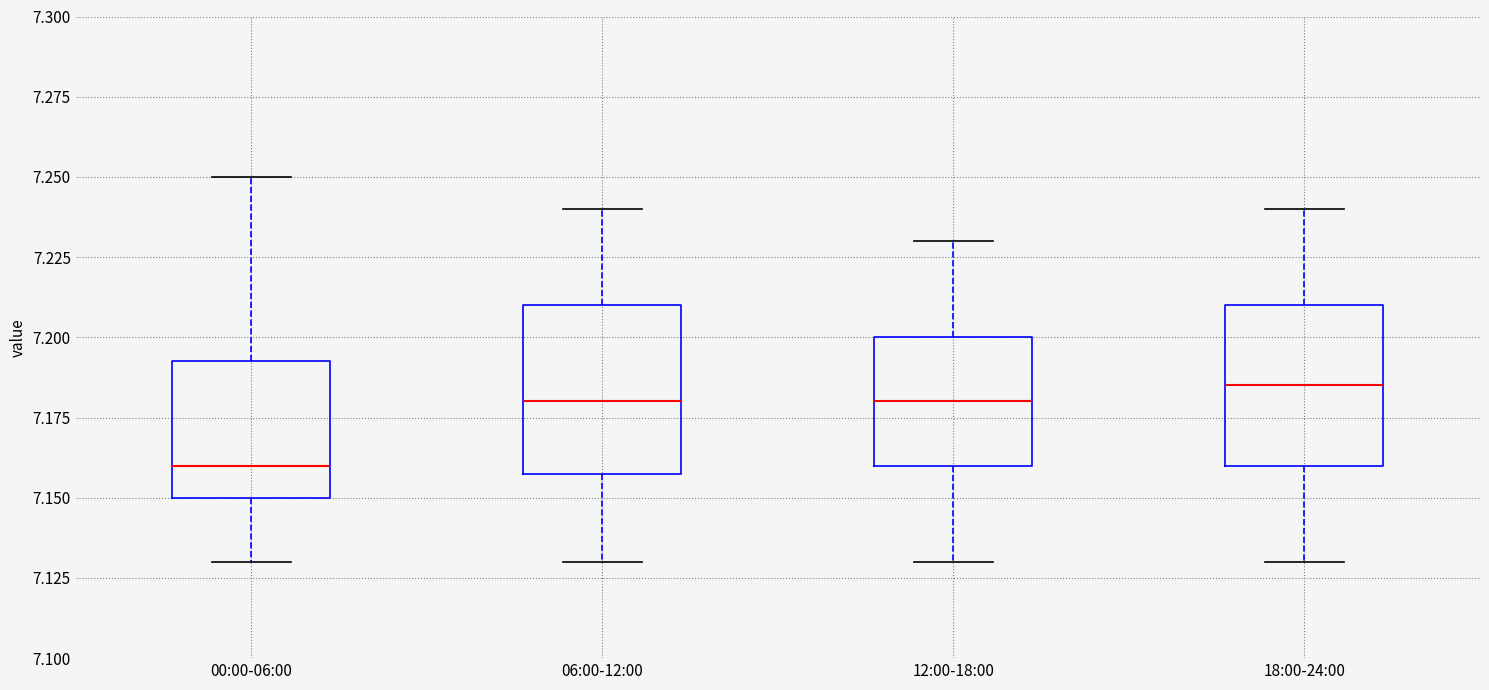

Where is the lower edge of the box for 00:00-06:00 on the y-axis? The values are not printed on the chart, so give them approximately, as read against the axis.

7.150